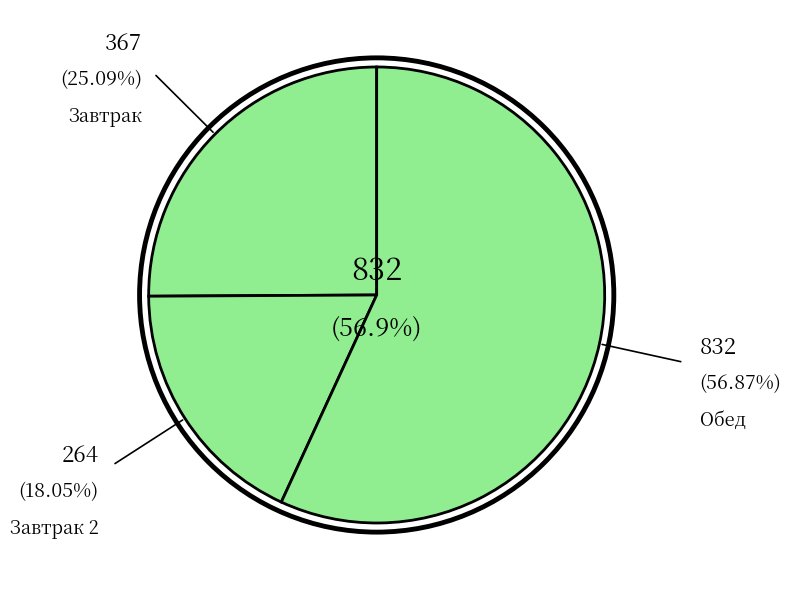

How many slices are in this pie chart?

3